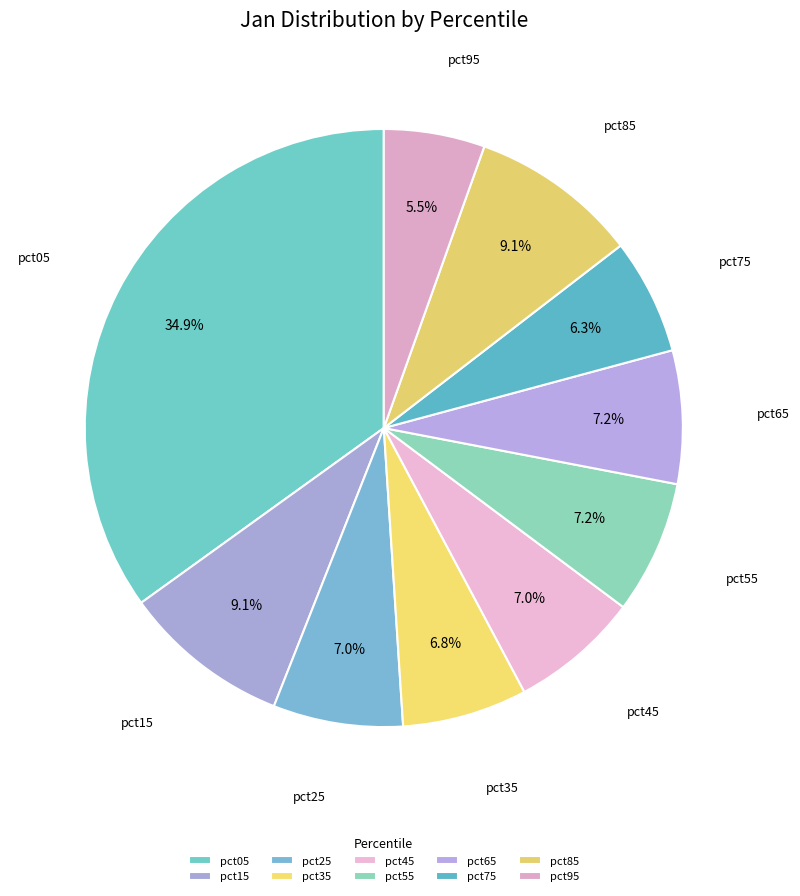

How many segments does this pie chart have?

10